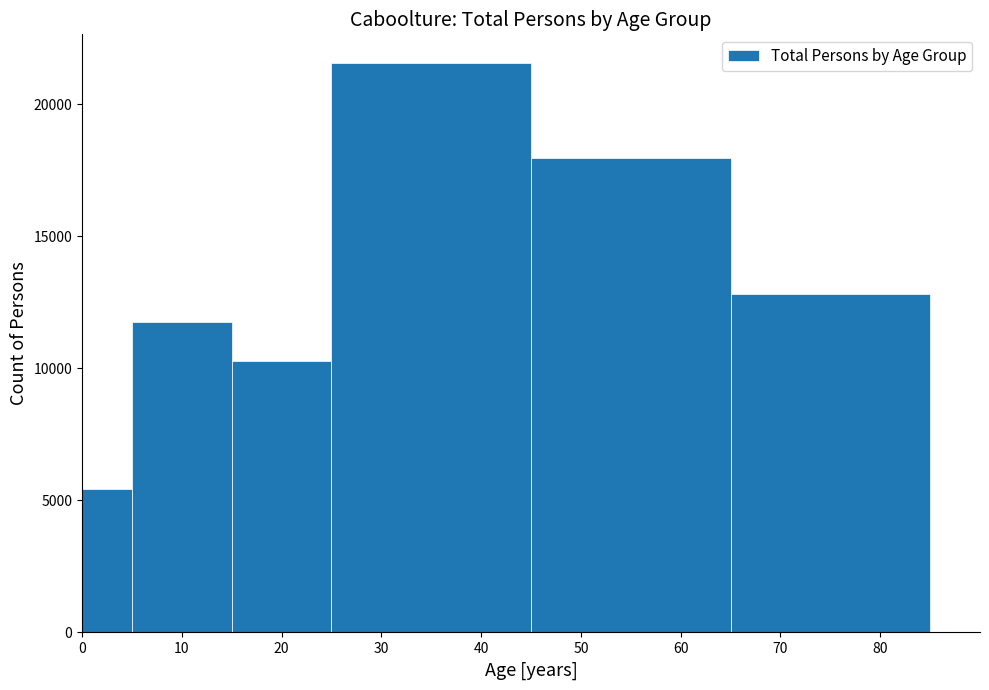

Reading left to right, list every bar in this chart as the range it spans on the x-axis followed by its height. The values are not printed on the chart, so give them approximately, as read against the axis.

0 to 5: 5500
5 to 15: 12000
15 to 25: 10500
25 to 45: 21500
45 to 65: 18000
65 to 85: 13000